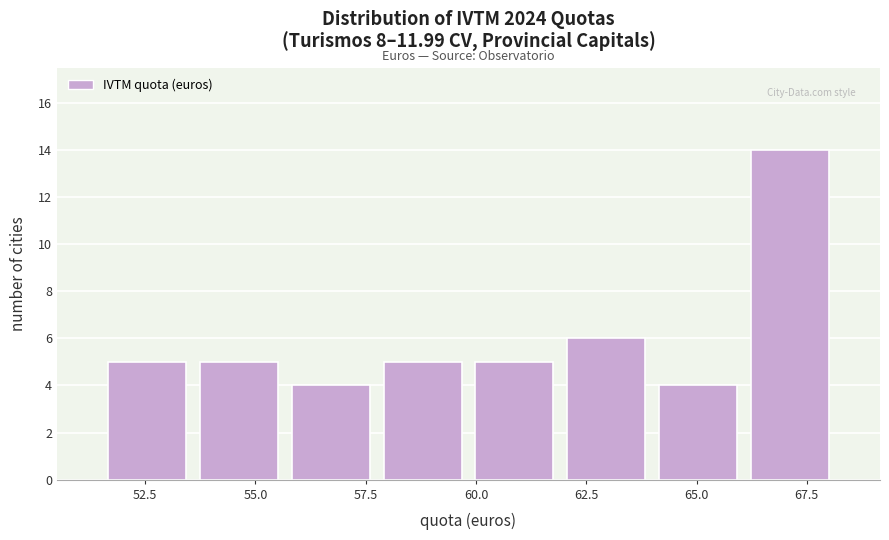

Reading left to right, transcribe this chart: for each bar, give the range it covers on the x-axis and its height. Neither the bar edges nor the heights are printed on the chart, so give them approximately, as read against the axes.

51.5 to 53.5: 5
53.5 to 55.5: 5
55.5 to 57.5: 4
57.5 to 60.0: 5
60.0 to 62.0: 5
62.0 to 64.0: 6
64.0 to 66.0: 4
66.0 to 68.0: 14